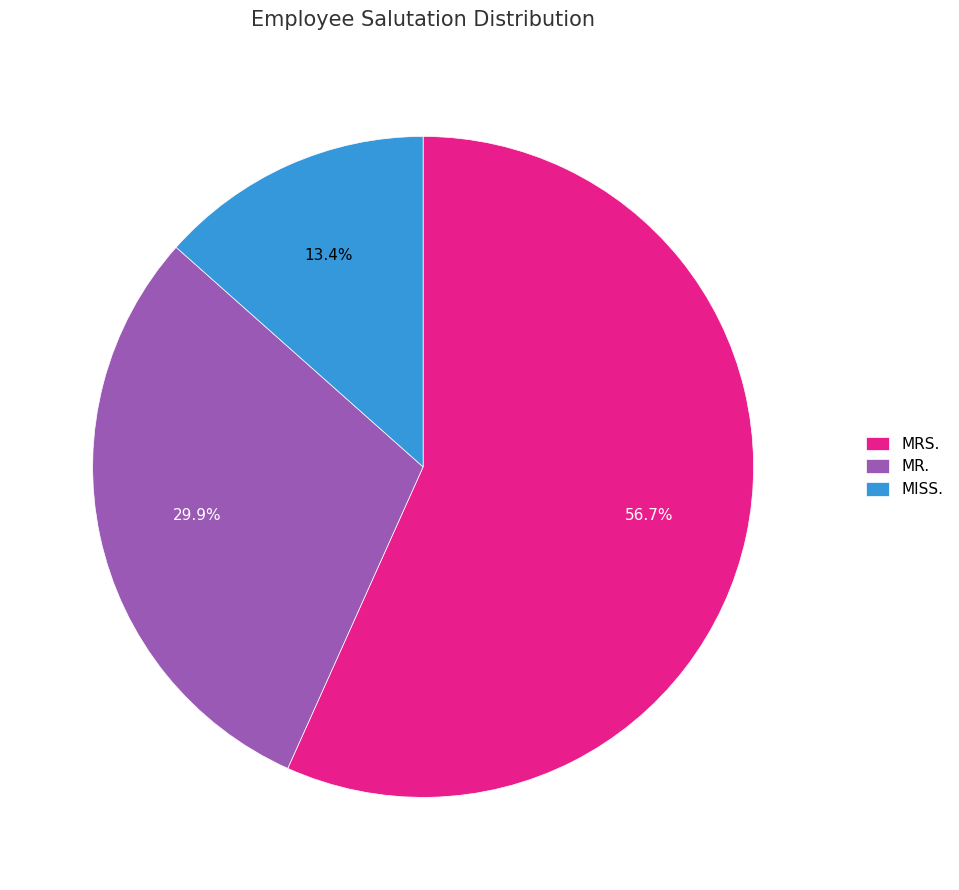

What is the largest slice in the pie chart?

MRS.